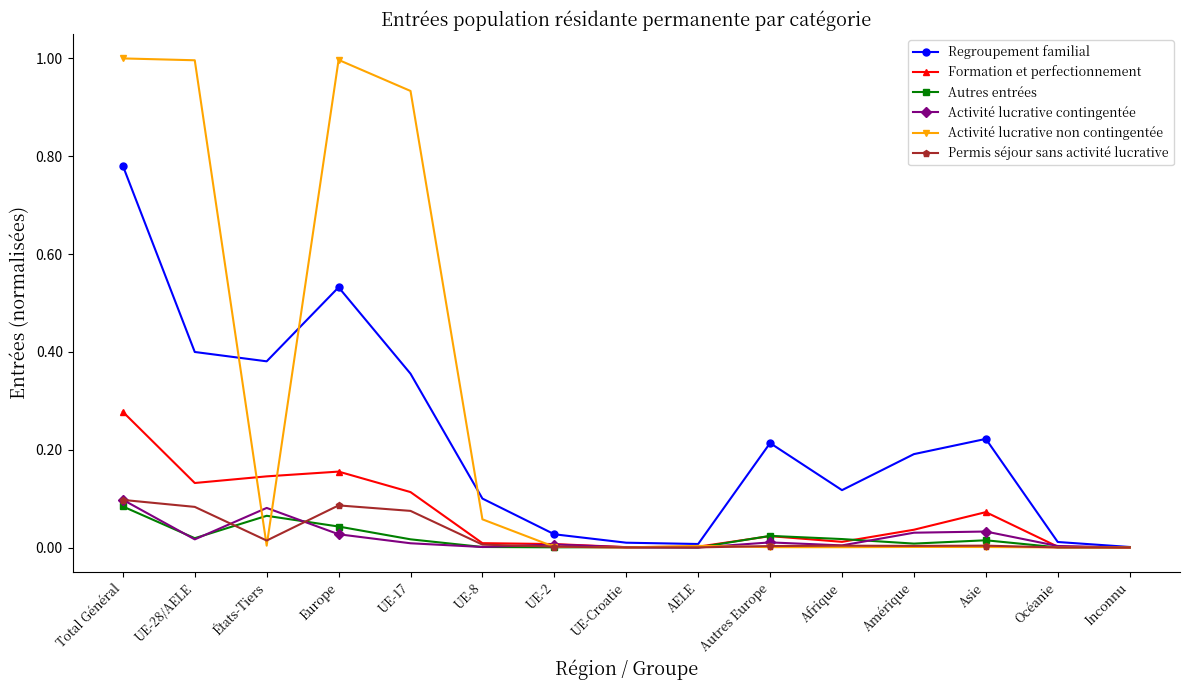

The value of Autres entrées at UE-Croatie is 0.0. True or false?

True